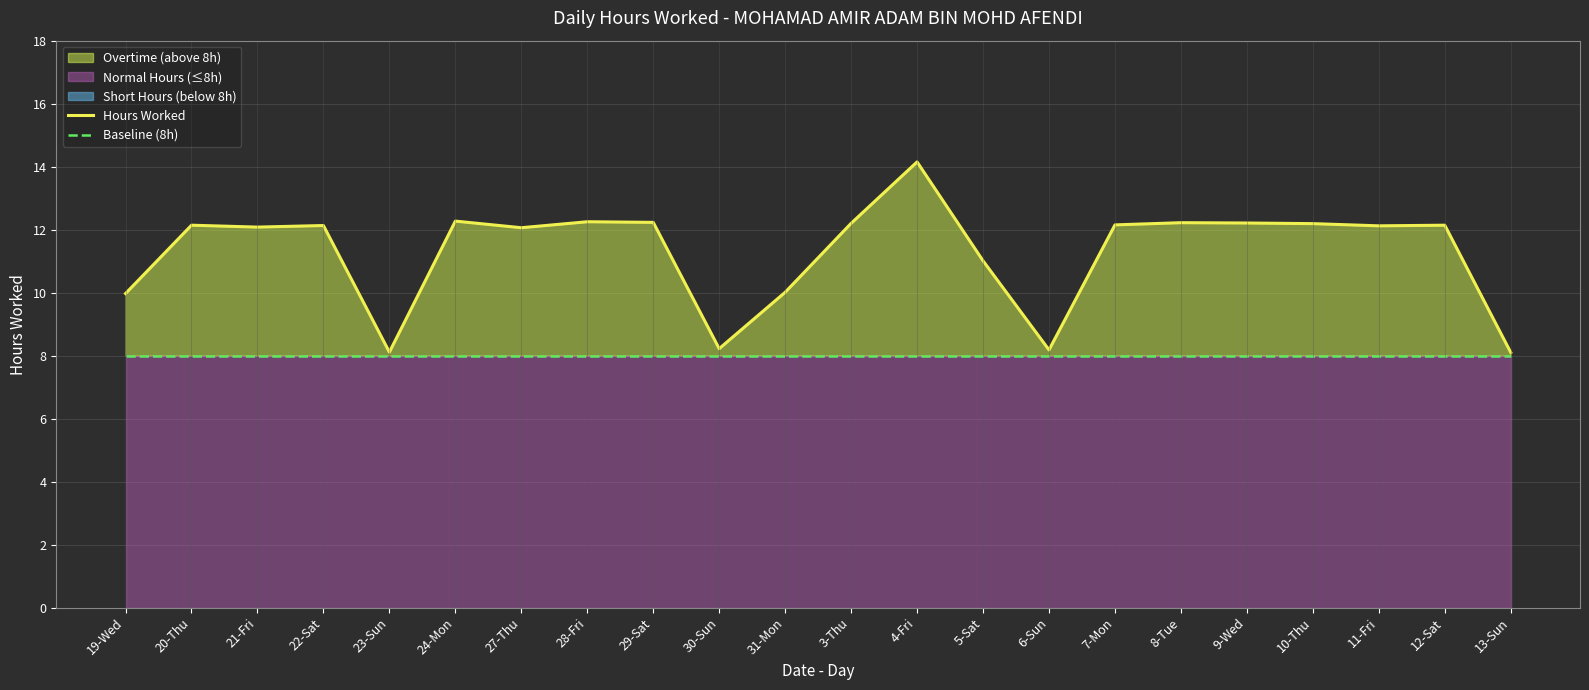

What is the label of the 20th point from the right?

21-Fri